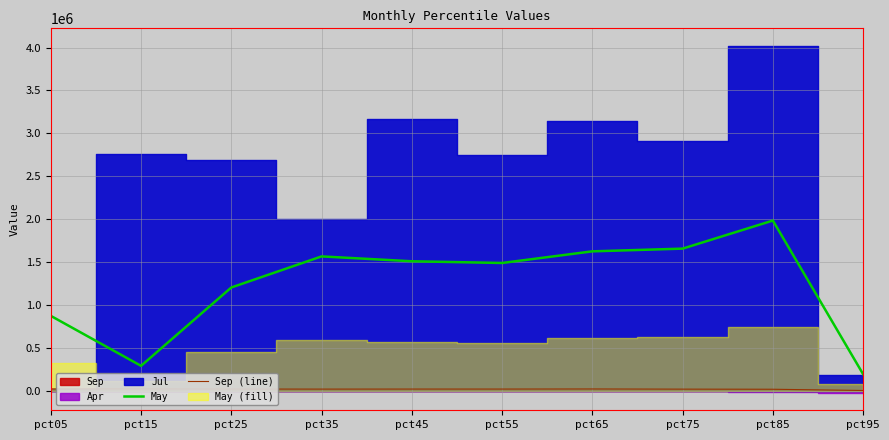

Which series has the widest spread of values?

May